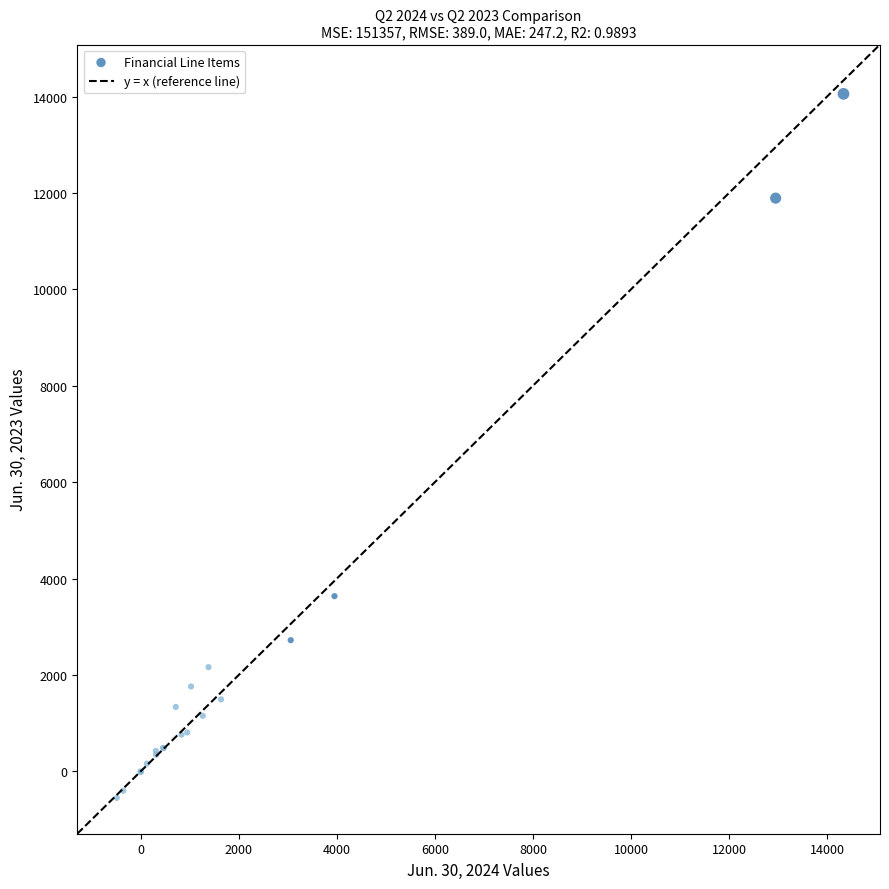

What Y value in the scatter plot is closest to 6753?

3635